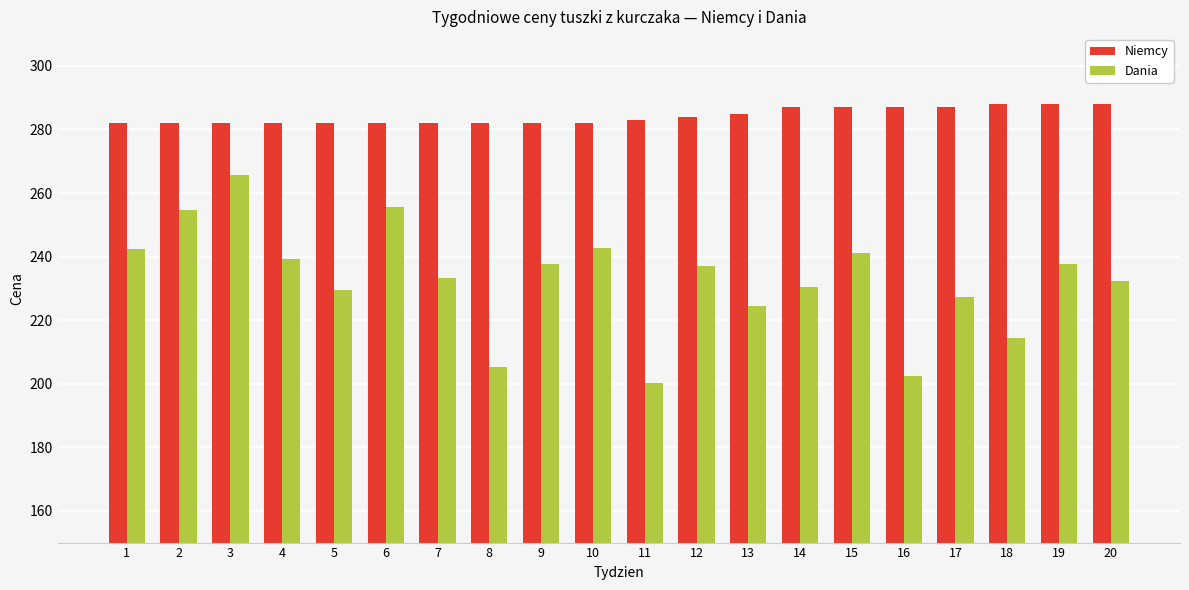

What value does the Niemcy series have at 19?

288.0